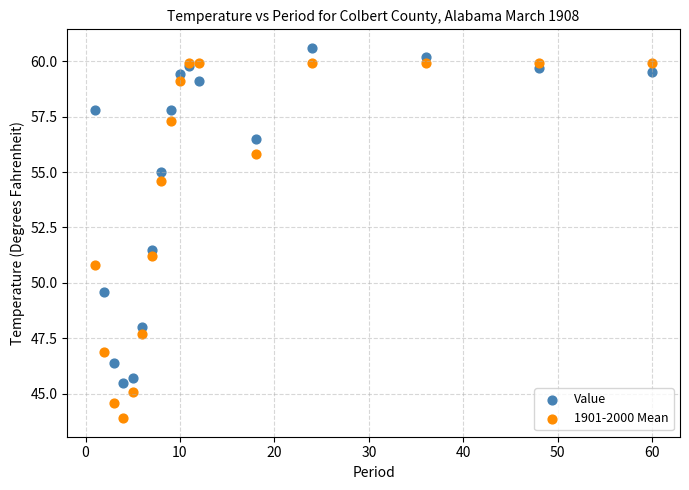

Across all series, what Y value is closest to 52?

51.5